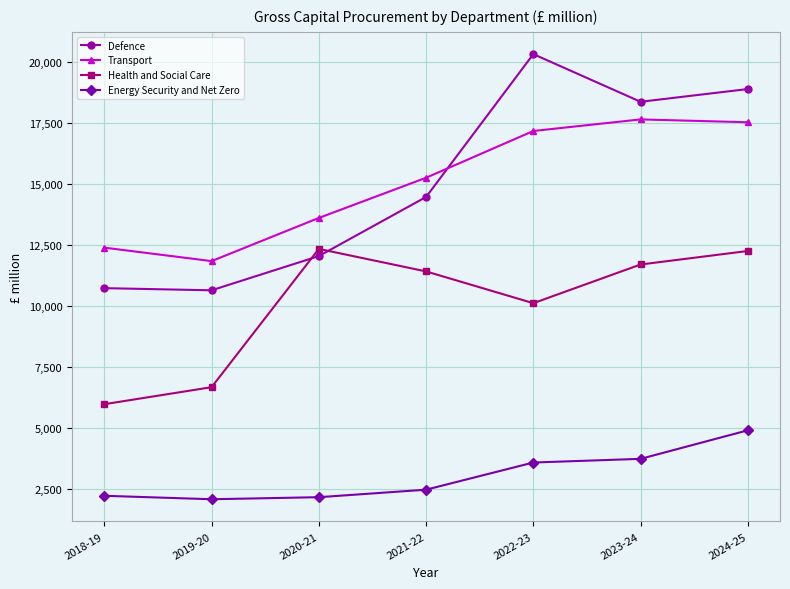

What is the difference between the highest and lowest values at 2021-22?

12790